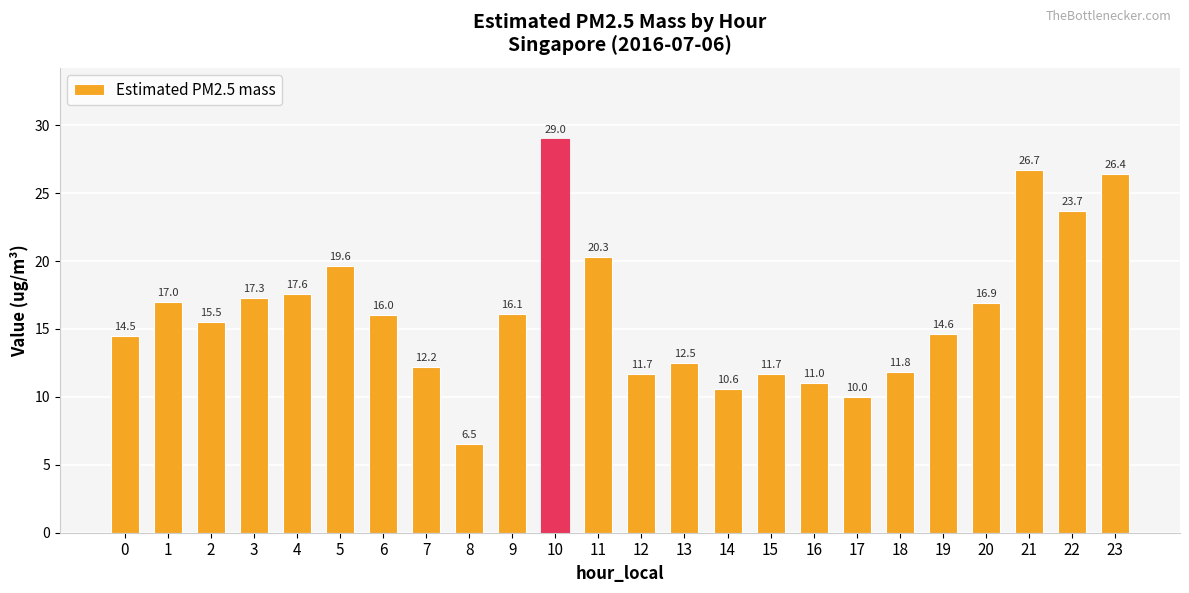

What is the change in value from 6 to 20?

+0.9